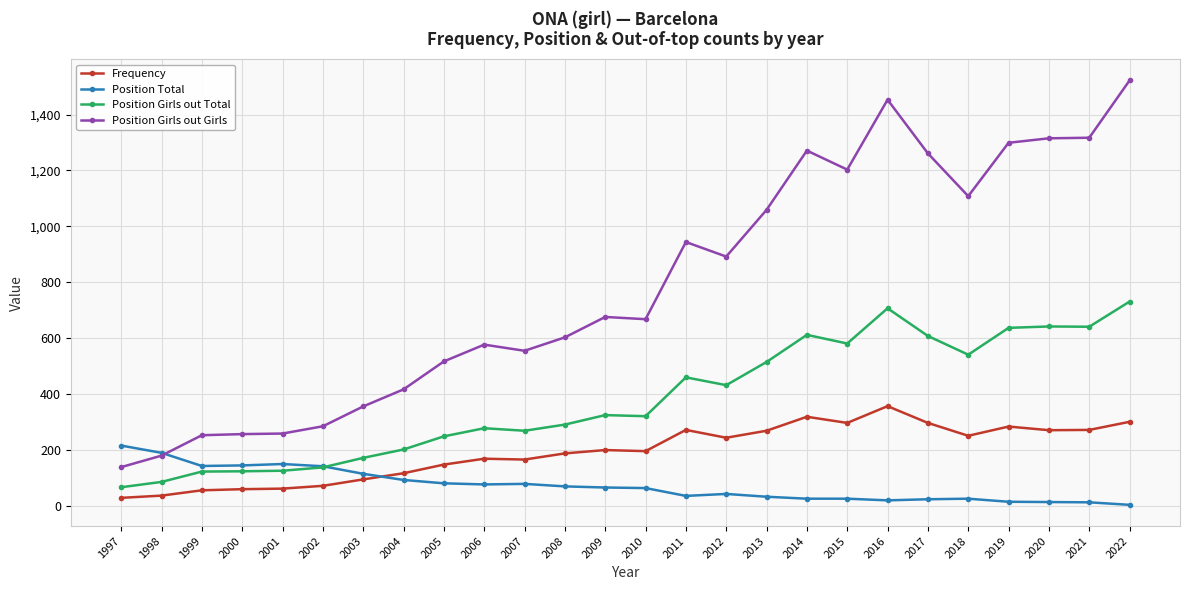

Rank the series by their maximum value, from lowest to highest.

Position Total, Frequency, Position Girls out Total, Position Girls out Girls